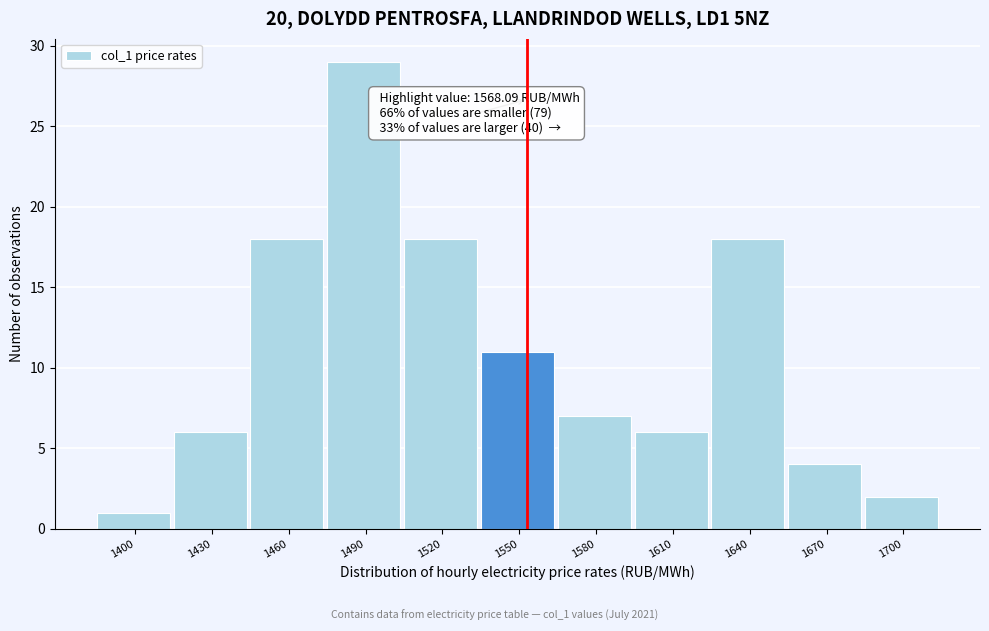

Reading left to right, transcribe all the data shown in this chart.

1	6	18	29	18	11	7	6	18	4	2